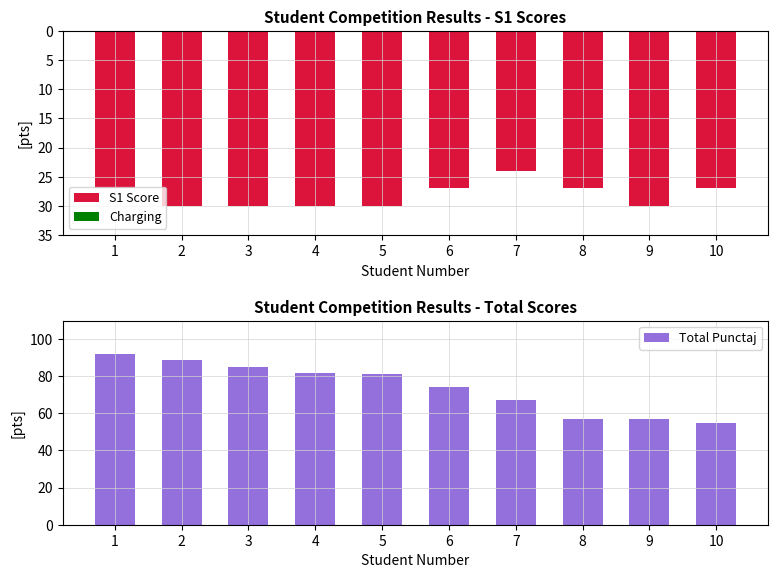

What is the difference between the maximum and minimum values in the S1 Score series?

6